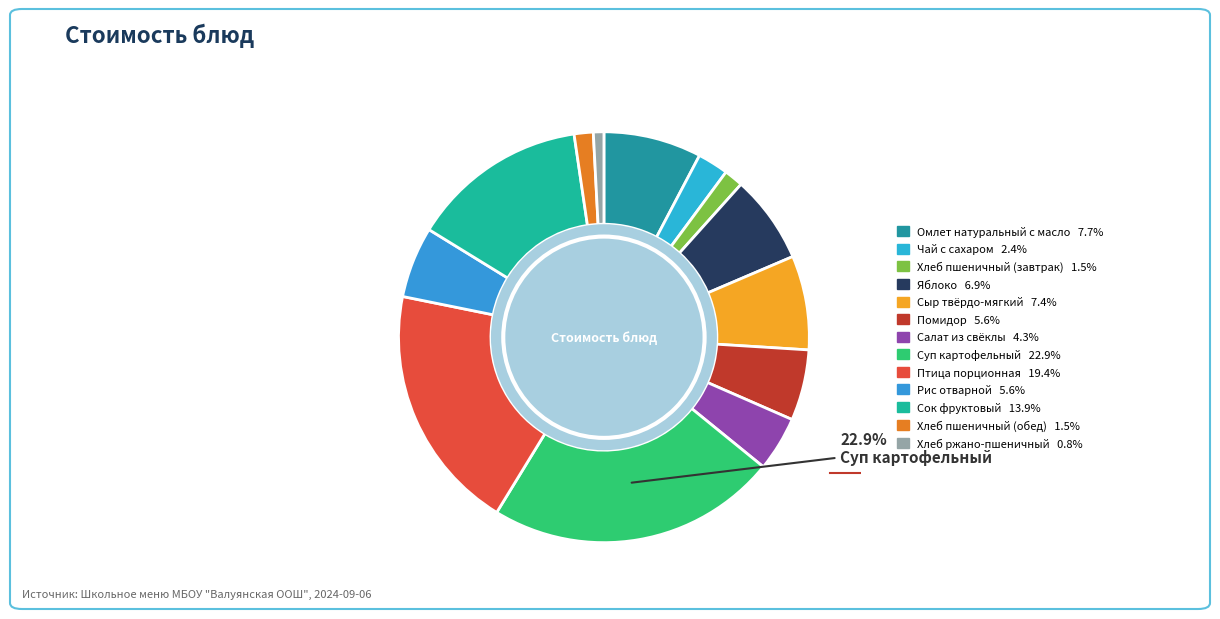

To the nearest percent, what is the average slice percentage?

8%